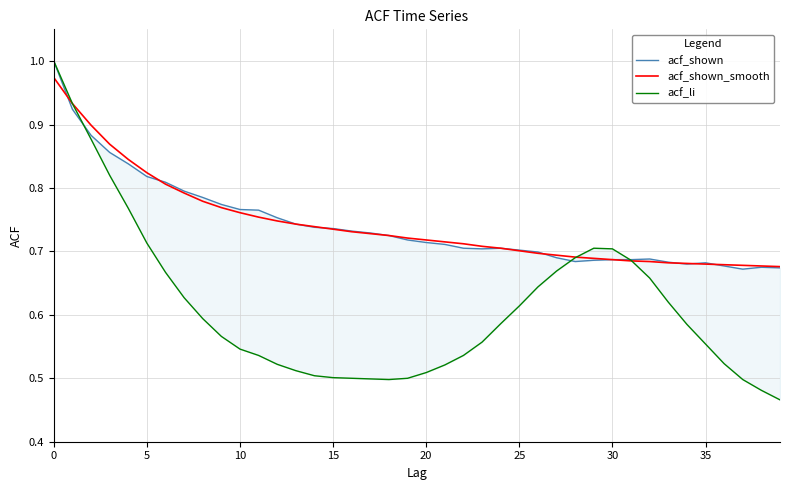

What is the value of the acf_li point at the 6th from the left?

0.7